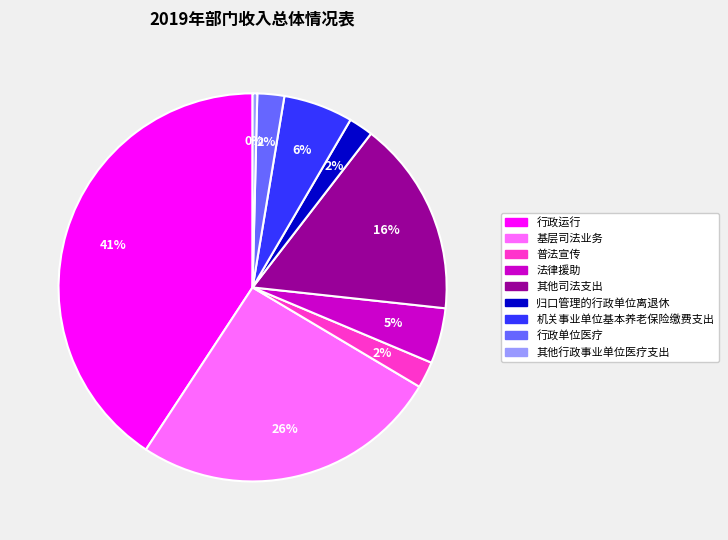

Between 归口管理的行政单位离退休 and 基层司法业务, which is larger?

基层司法业务